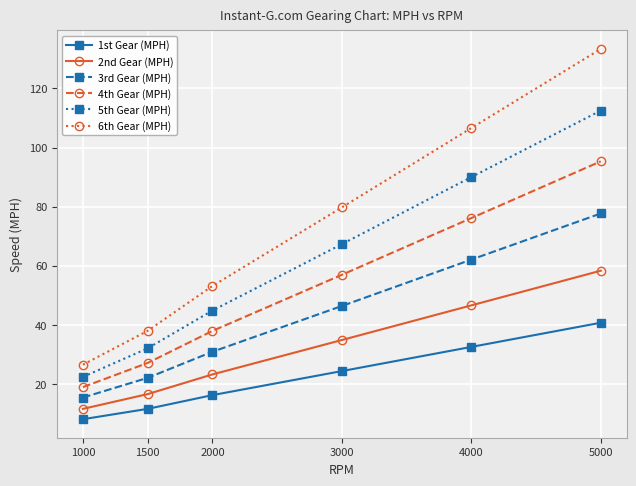

True or false: 6th Gear (MPH) and 2nd Gear (MPH) intersect in this chart.

False